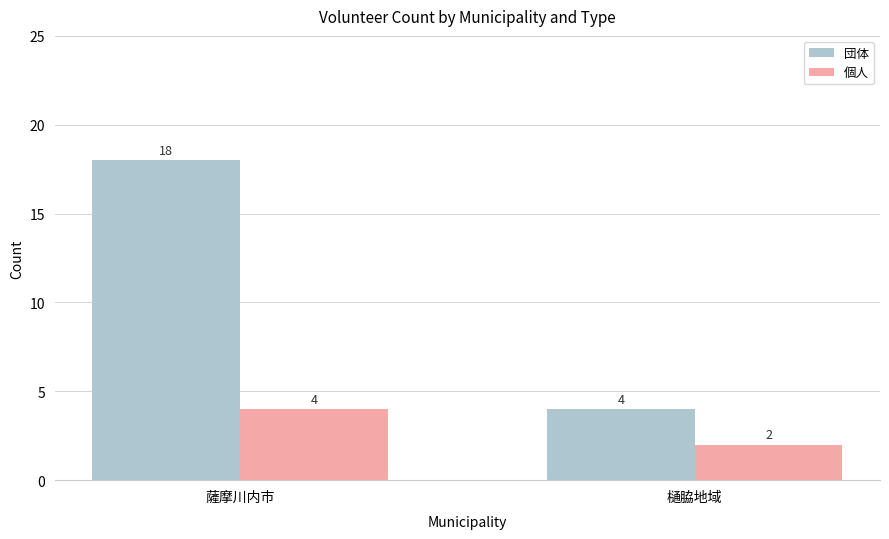

Which series has the widest spread of values?

団体